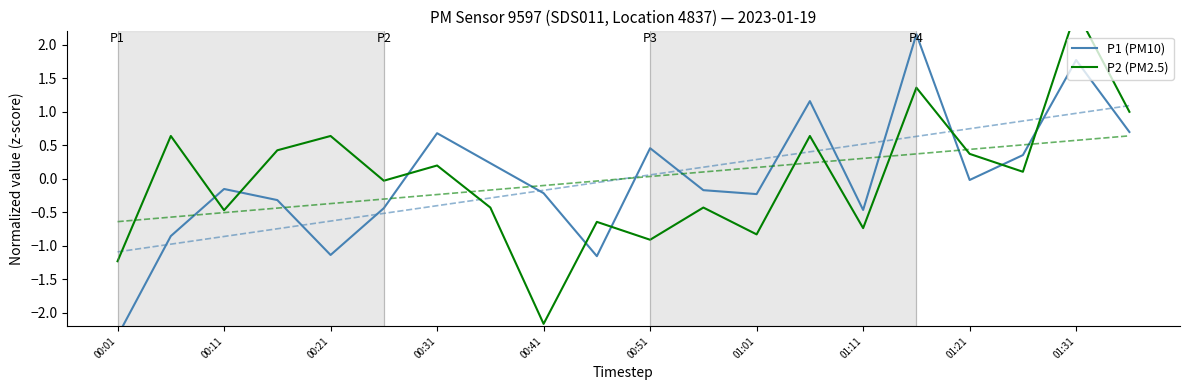

Rank the series by their average value, from lowest to highest.

P1 (PM10), P2 (PM2.5)